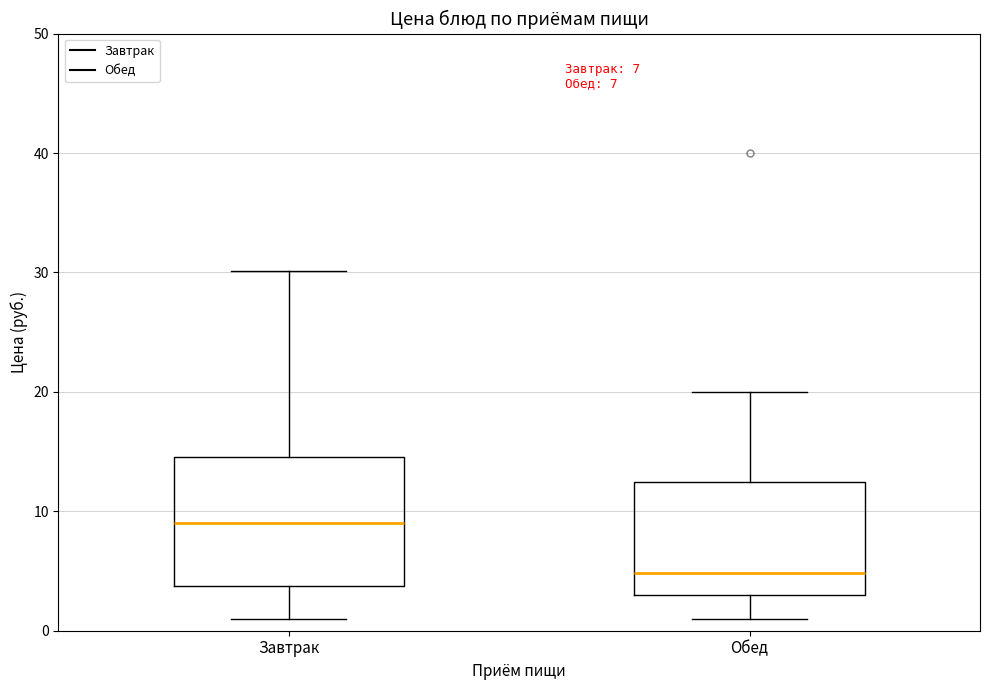

Which box's median line is the highest?

Завтрак